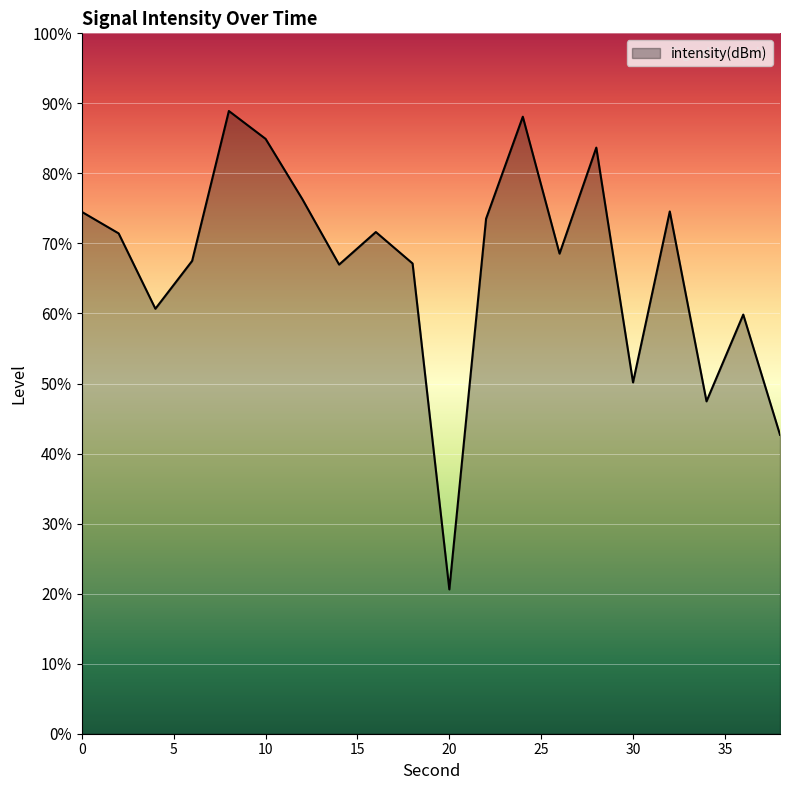

Rank the categories by value from lowest to highest.

20, 38, 34, 30, 36, 4, 14, 18, 6, 26, 2, 16, 22, 0, 32, 12, 28, 10, 24, 8